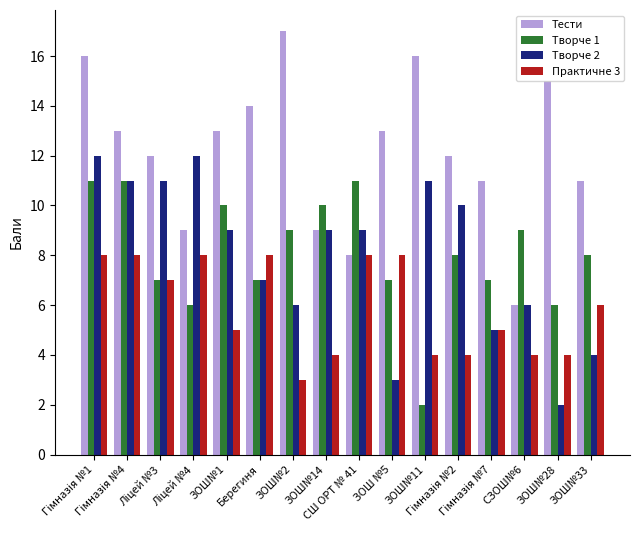

Which series has the largest total across all categories?

Тести